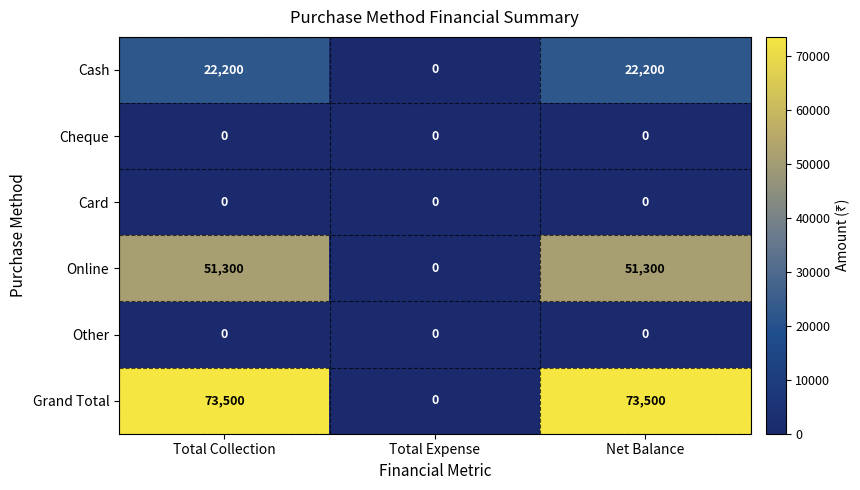

What is the difference between the highest and lowest values at Total Collection?

73500